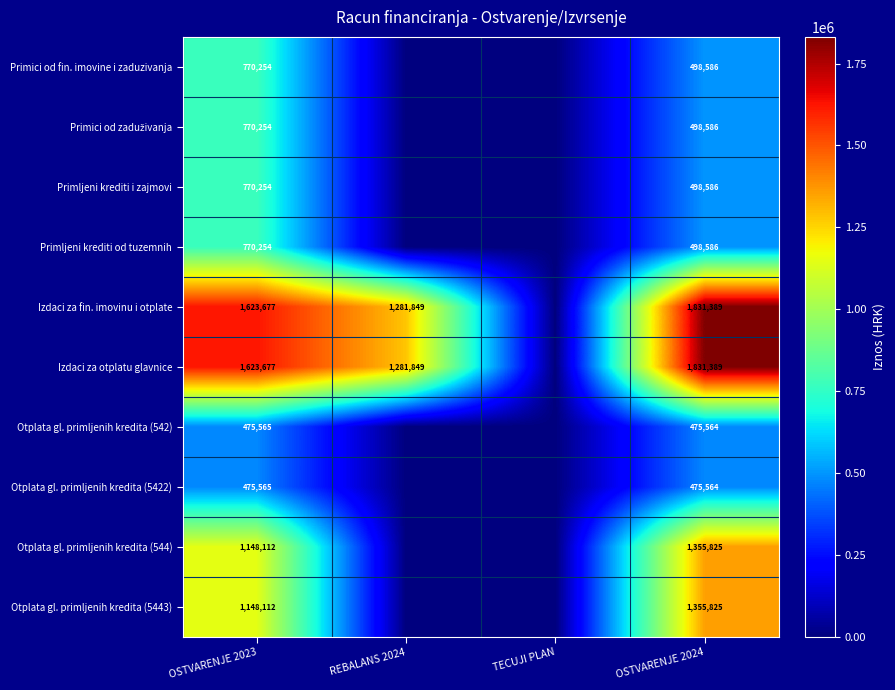

What is the total value across all series at OSTVARENJE 2024?

9319900